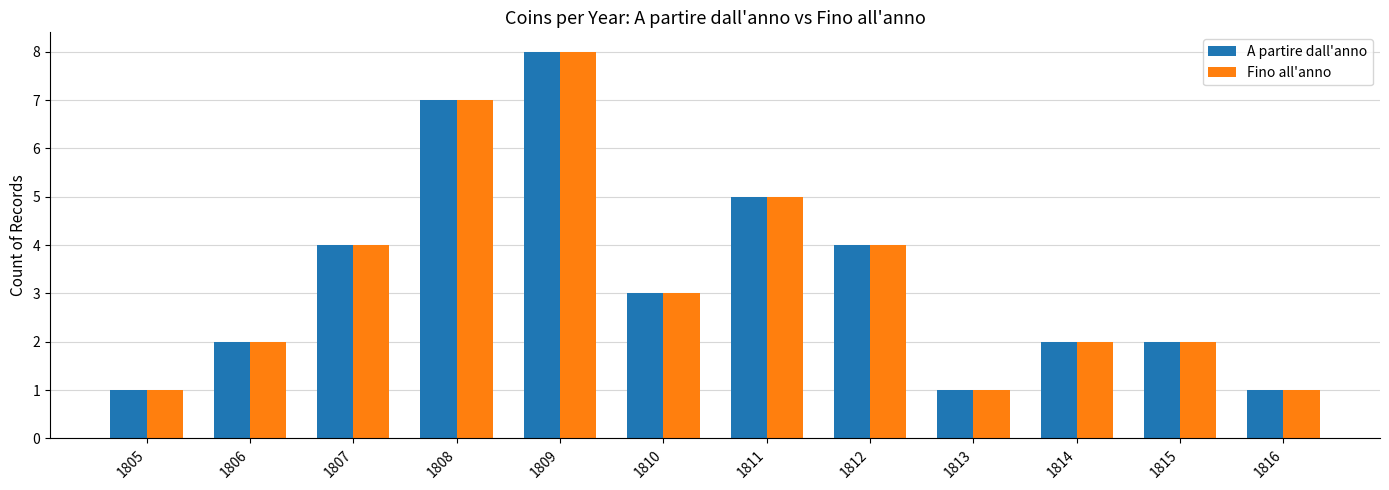

How many values in the A partire dall'anno series are below 3?

6